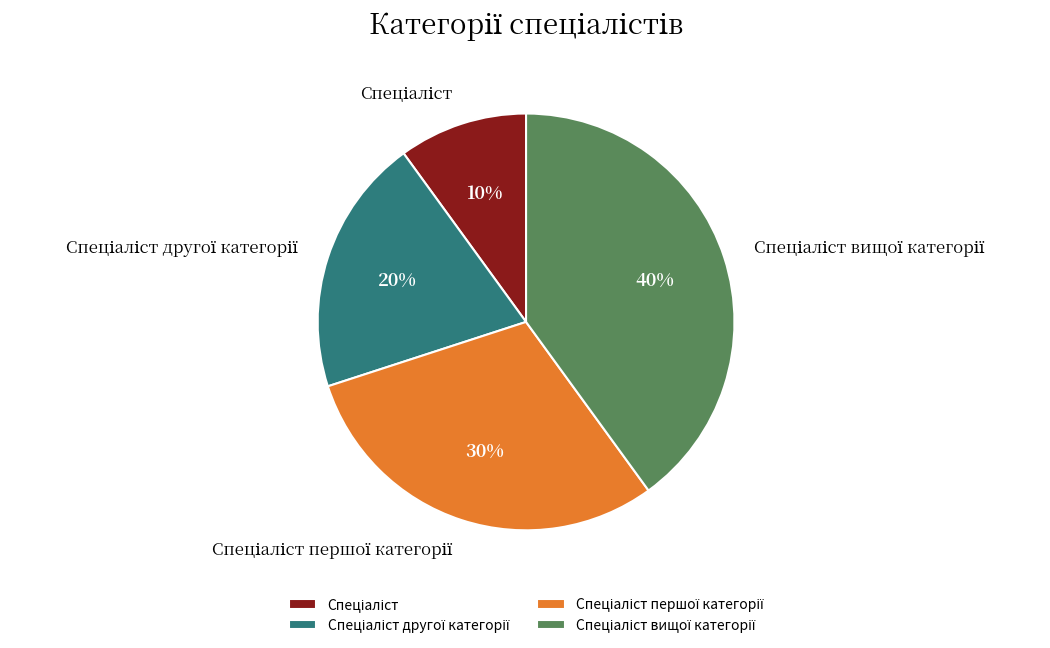

Is there any slice that represents more than half of the pie?

No